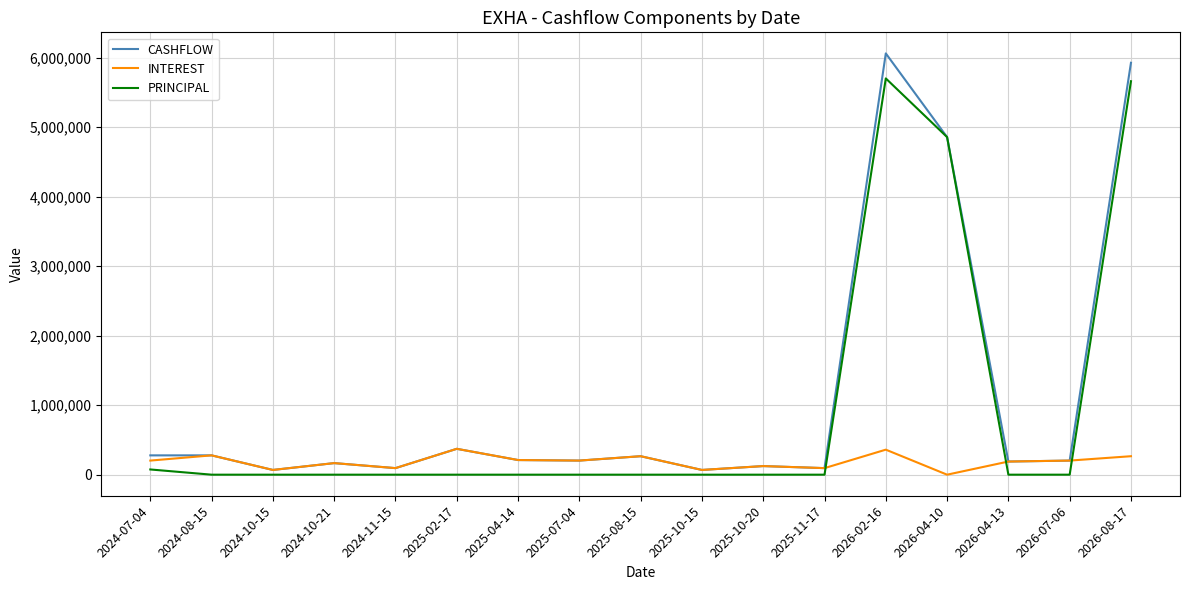

How many lines are shown in the chart?

3